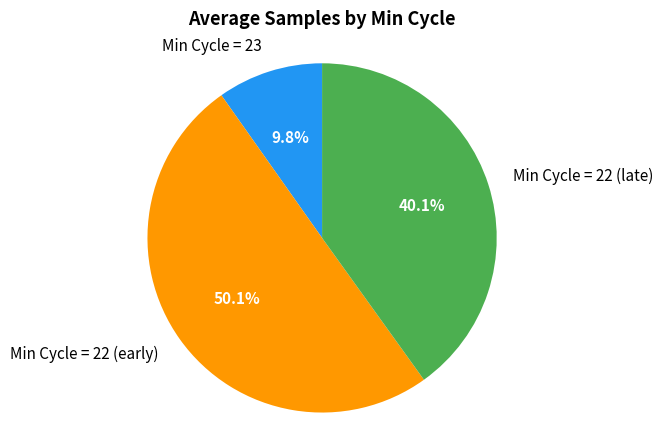

What is the total percentage of Min Cycle = 23 and Min Cycle = 22 (late)?

49.9%